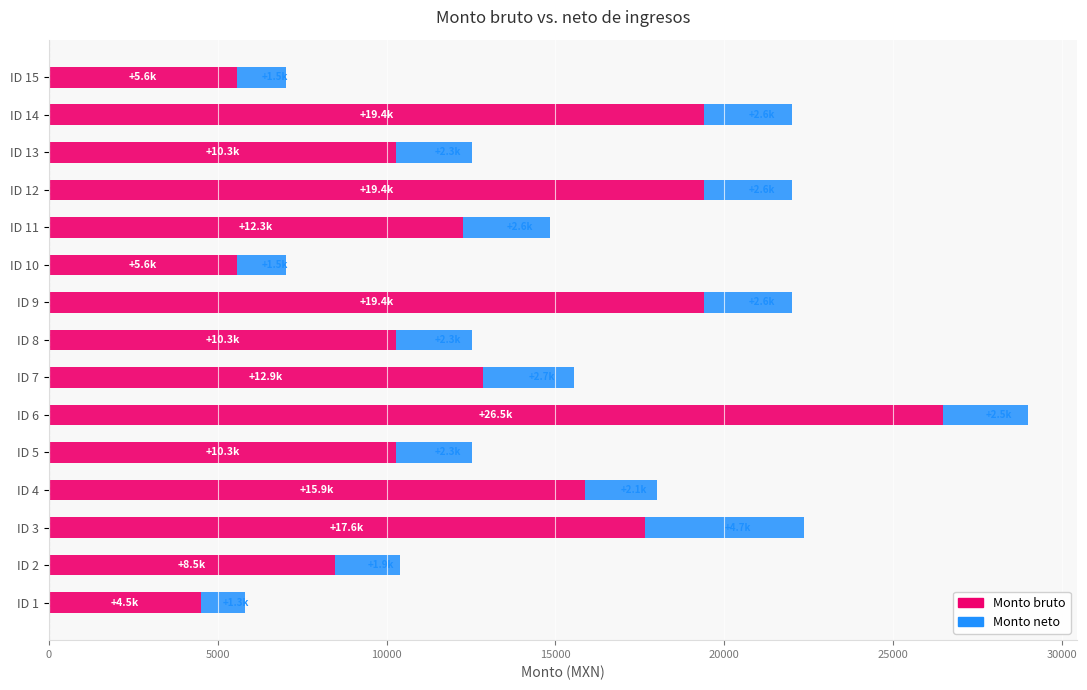

Which category has the lowest value in the Monto bruto series?

ID 1